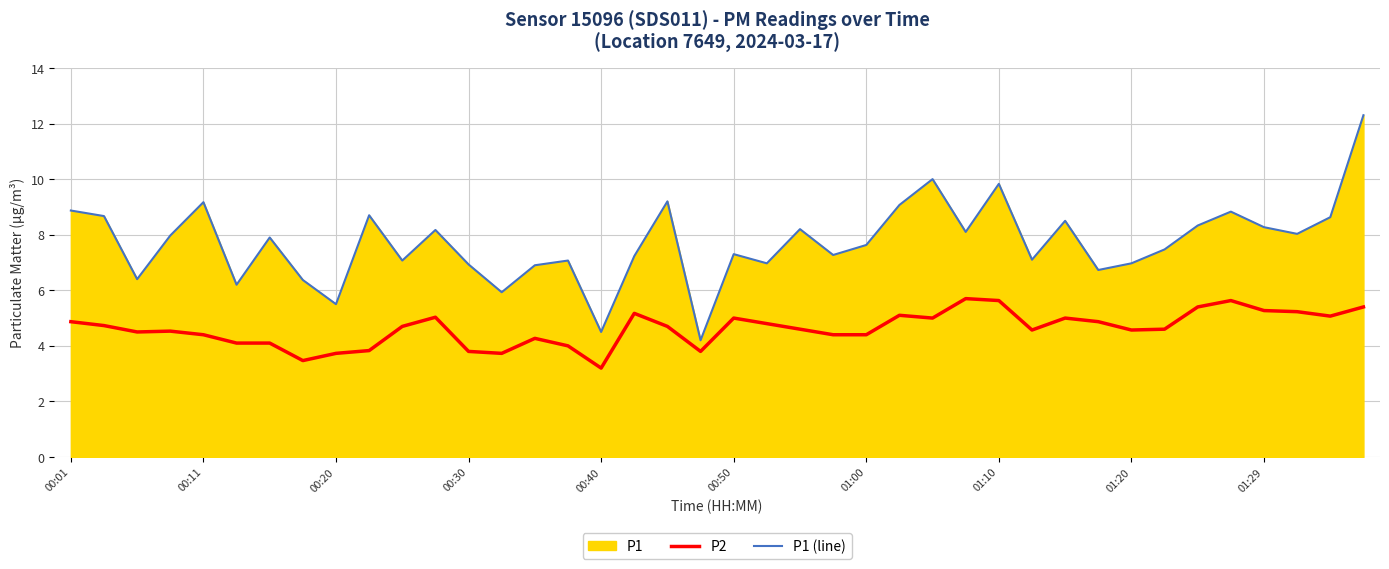

What is the difference between the highest and lowest values at 00:11?

4.8